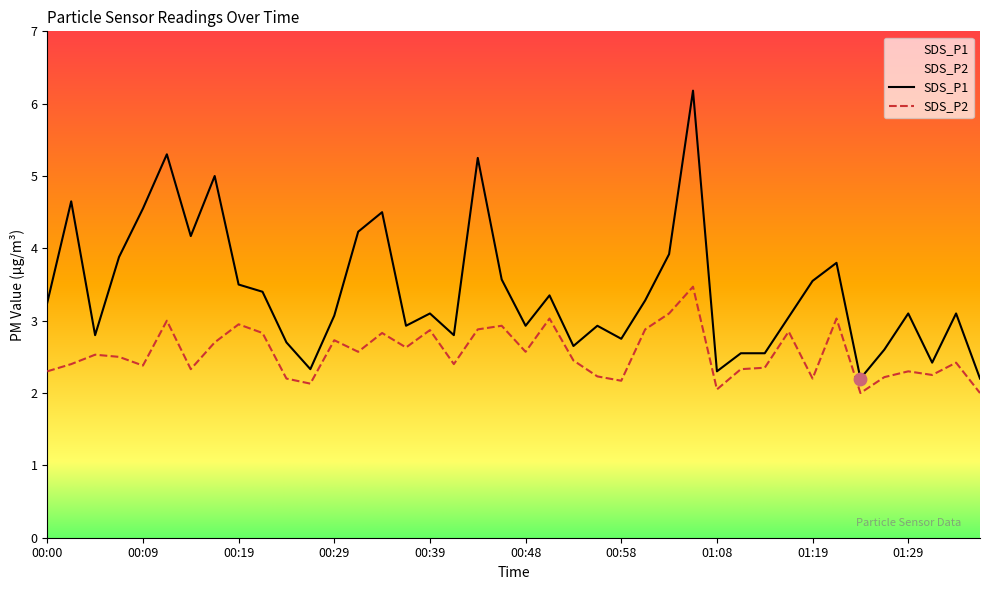

Which series has the widest spread of Y values?

SDS_P1